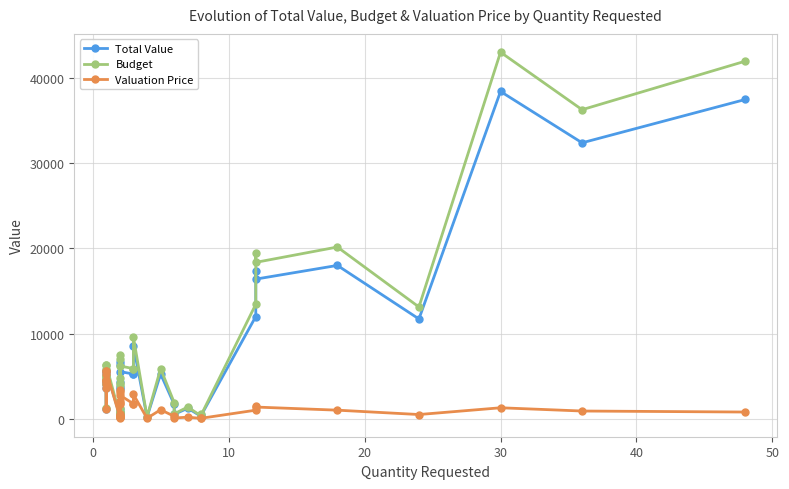

What is the highest value of the Total Value series?

38430.0